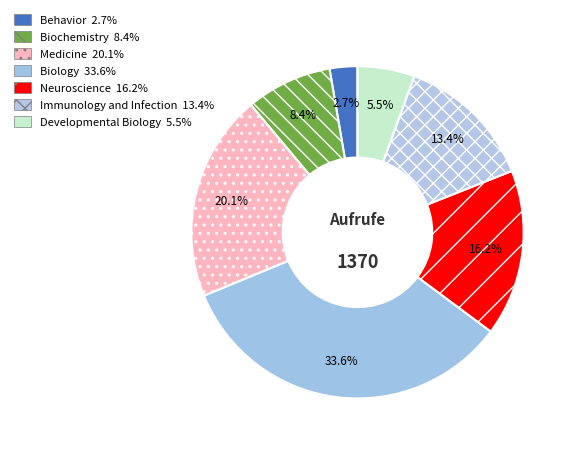

What is the change in value from Immunology and Infection to Developmental Biology?

-108